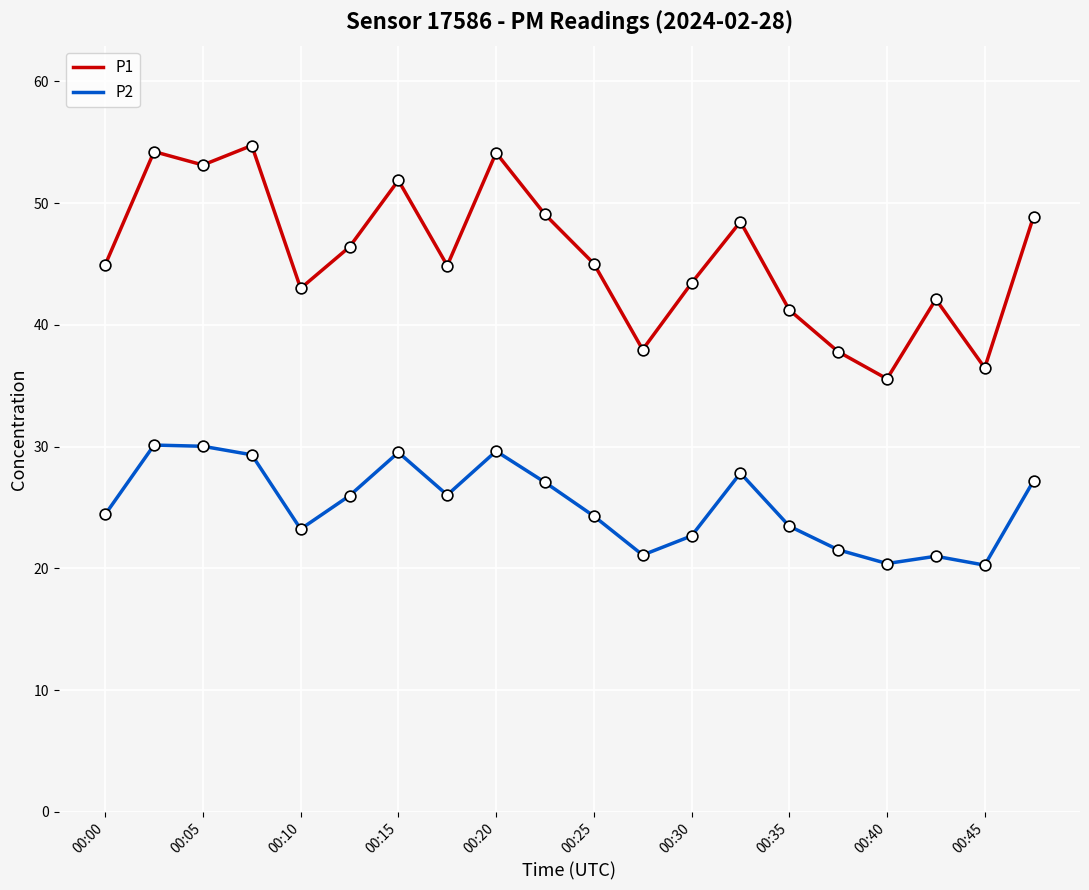

Which series has the widest spread of values?

P1